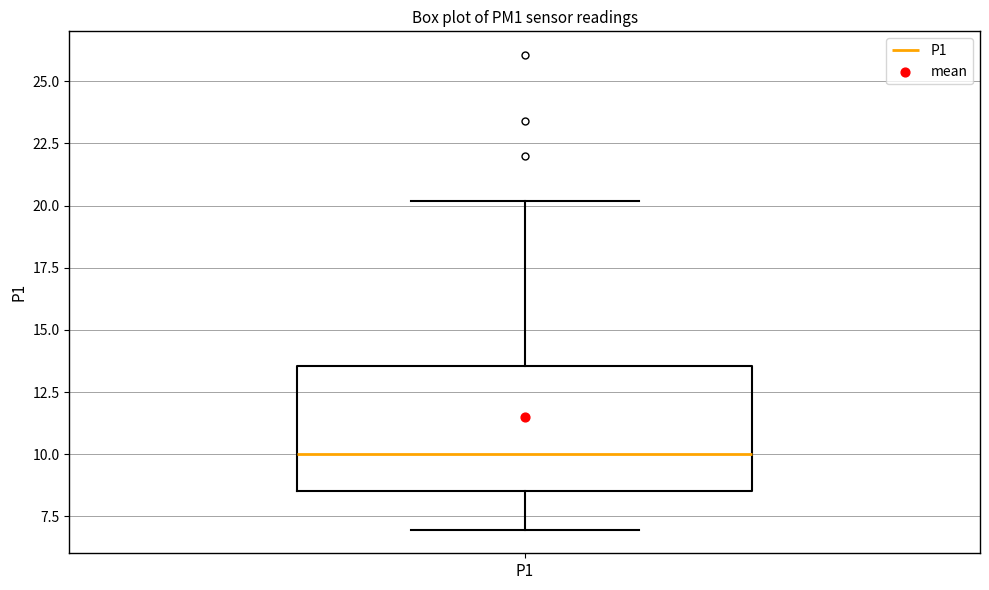

Where does the lower whisker of the box for P1 end on the y-axis? The values are not printed on the chart, so give them approximately, as read against the axis.

7.0